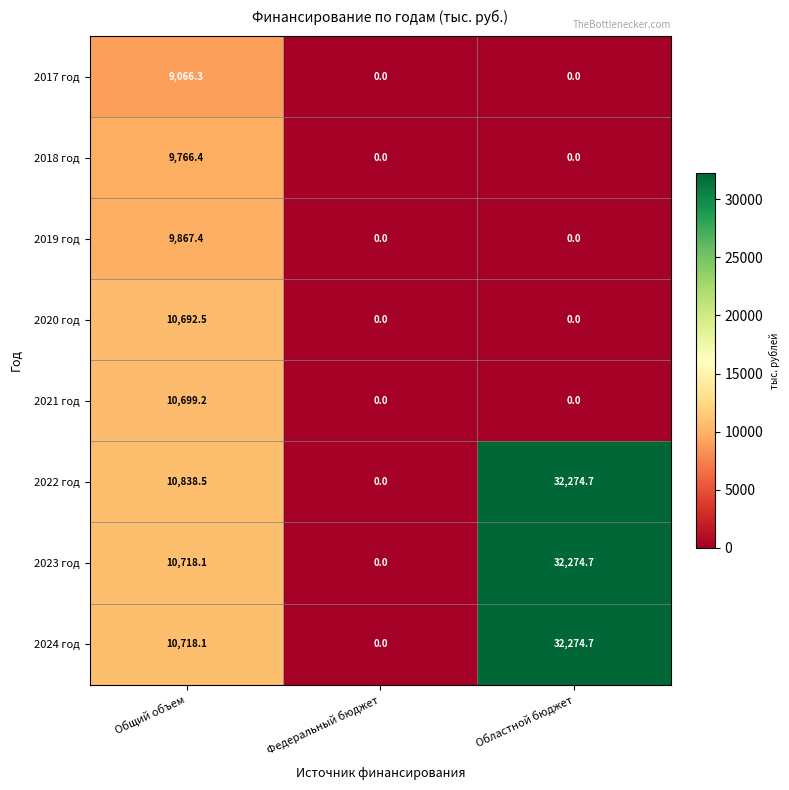

Reading left to right, extract all data points from this chart.

2017 год: Общий объем=9066.3	Федеральный бюджет=0.0	Областной бюджет=0.0
2018 год: Общий объем=9766.4	Федеральный бюджет=0.0	Областной бюджет=0.0
2019 год: Общий объем=9867.4	Федеральный бюджет=0.0	Областной бюджет=0.0
2020 год: Общий объем=10692.5	Федеральный бюджет=0.0	Областной бюджет=0.0
2021 год: Общий объем=10699.2	Федеральный бюджет=0.0	Областной бюджет=0.0
2022 год: Общий объем=10838.5	Федеральный бюджет=0.0	Областной бюджет=32274.7
2023 год: Общий объем=10718.1	Федеральный бюджет=0.0	Областной бюджет=32274.7
2024 год: Общий объем=10718.1	Федеральный бюджет=0.0	Областной бюджет=32274.7